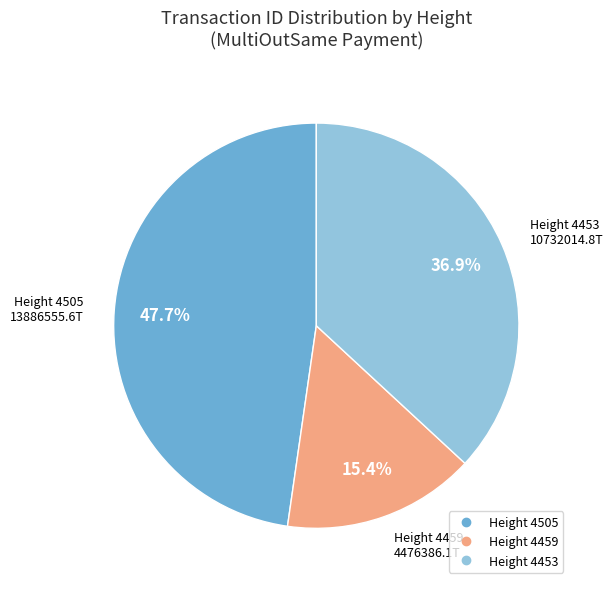

Is there a majority slice in this chart?

No